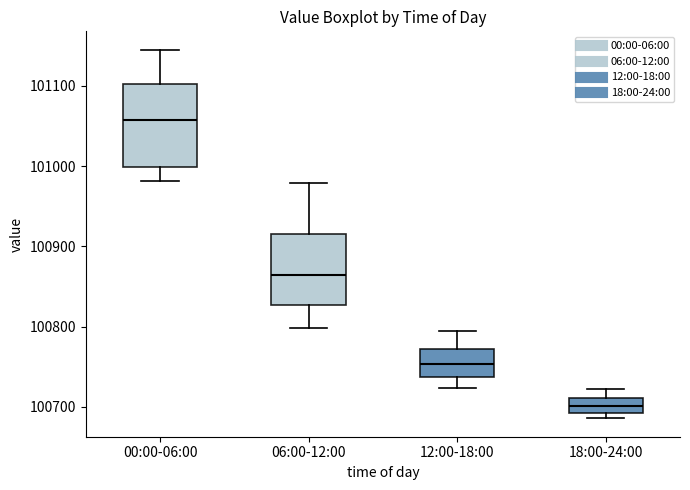

Reading left to right, read every box against the y-axis: the position of its median line, the range the box covers, and the ends of its whiskers. The values are not printed on the chart, so give them approximately, as read against the axis.

00:00-06:00: median 101060, box 101000 to 101100, whiskers 100980 to 101150
06:00-12:00: median 100860, box 100830 to 100920, whiskers 100800 to 100980
12:00-18:00: median 100750, box 100740 to 100770, whiskers 100720 to 100800
18:00-24:00: median 100700, box 100690 to 100710, whiskers 100690 (just below the box's lower edge) to 100720